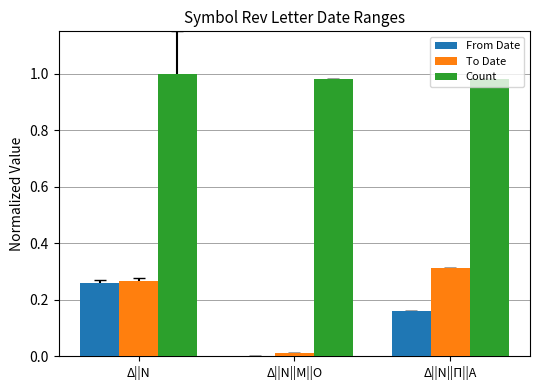

Count the number of categories in the chart.

3